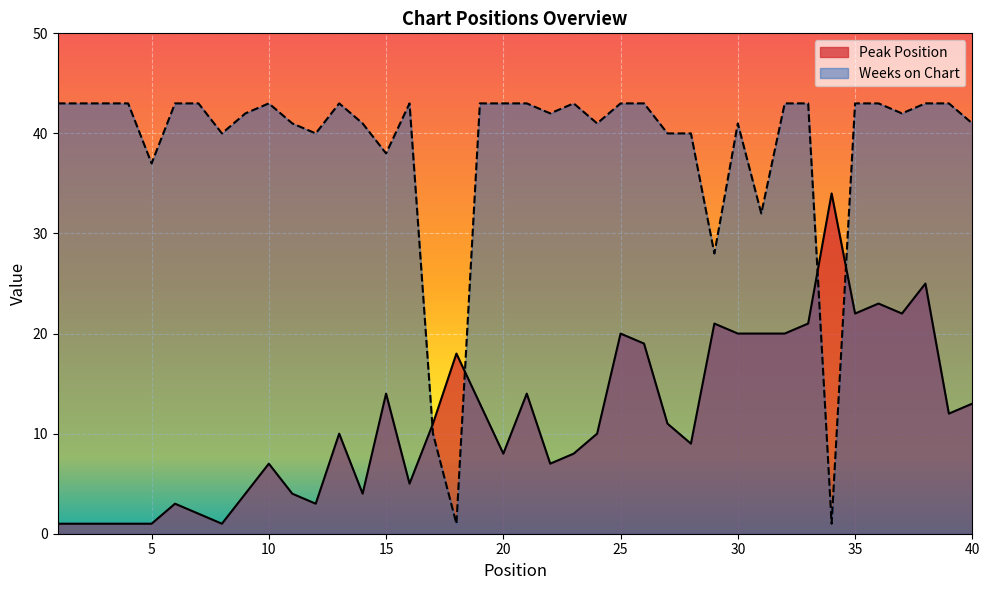

What is the approximate value of Weeks on Chart at 35, to the nearest 5?

45